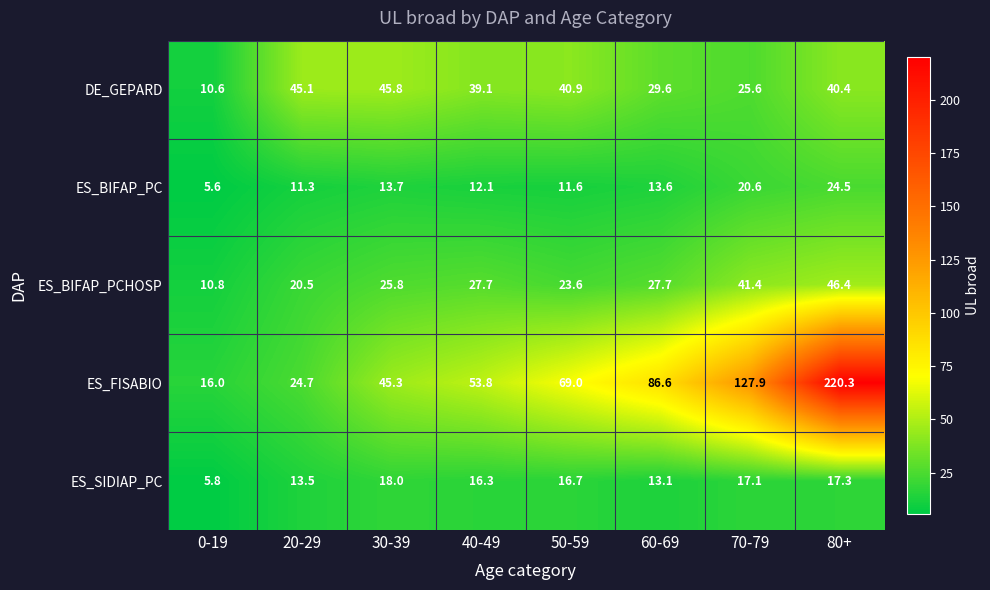

Count the number of data series in this chart.

5